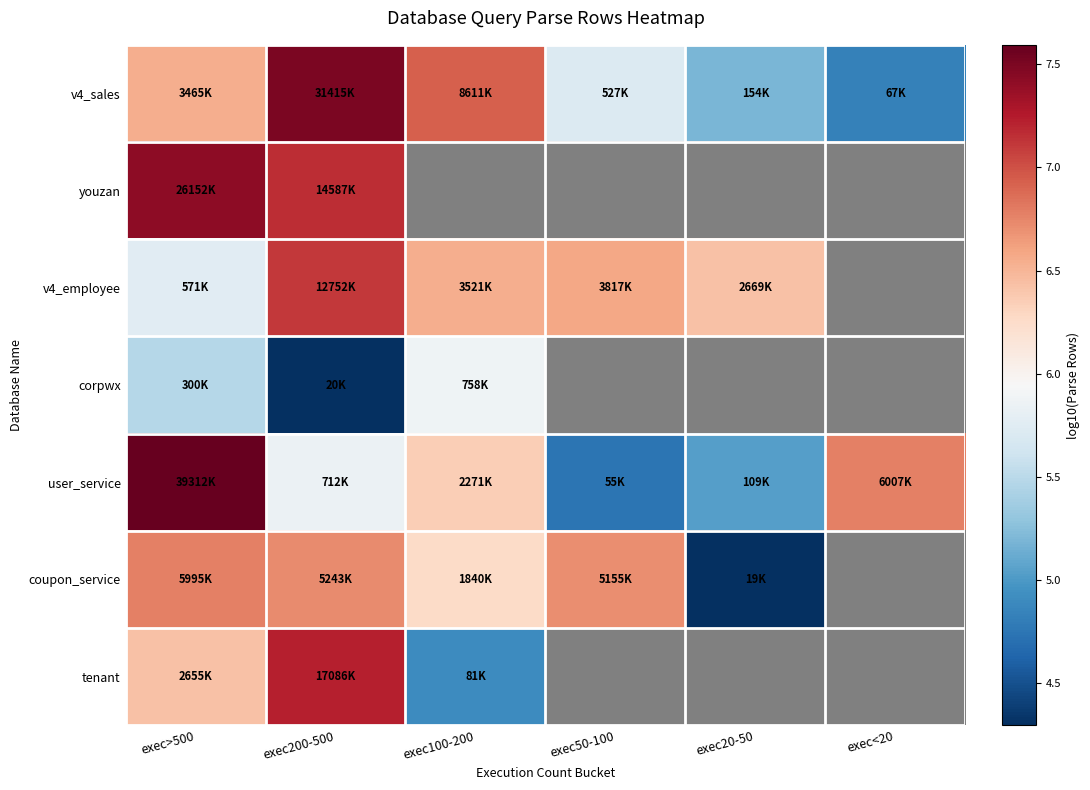

What value does the corpwx series have at exec>500?

5.5